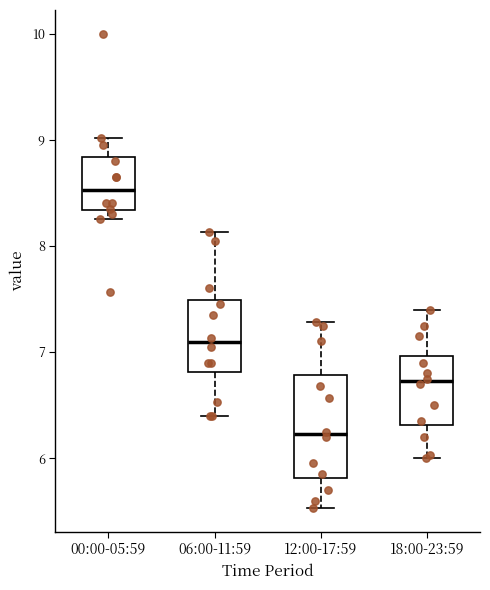

Which box is the tallest, from its lower edge to its upper edge?

12:00-17:59